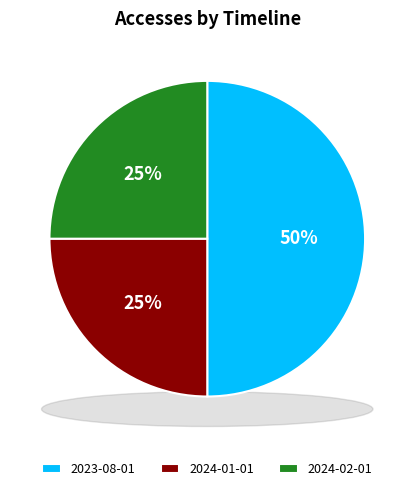

What percentage is the 2024-02-01 slice, to the nearest percent?

25%